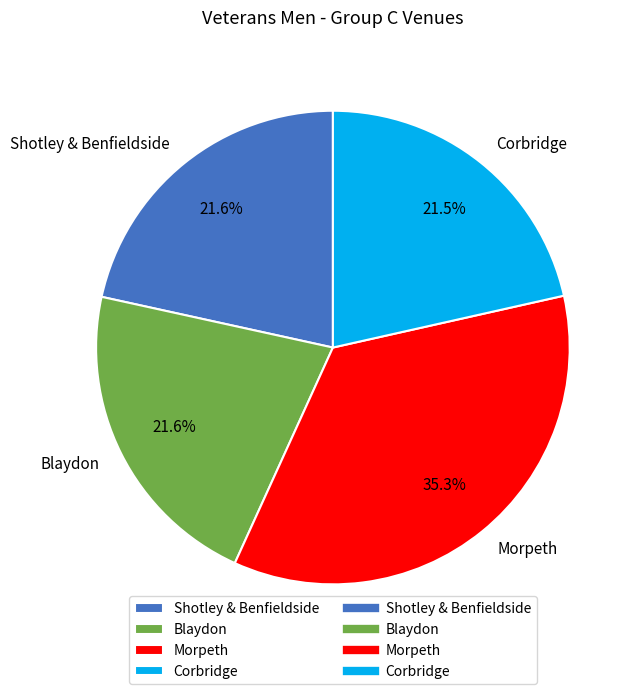

True or false: Corbridge accounts for 9% of the total.

False